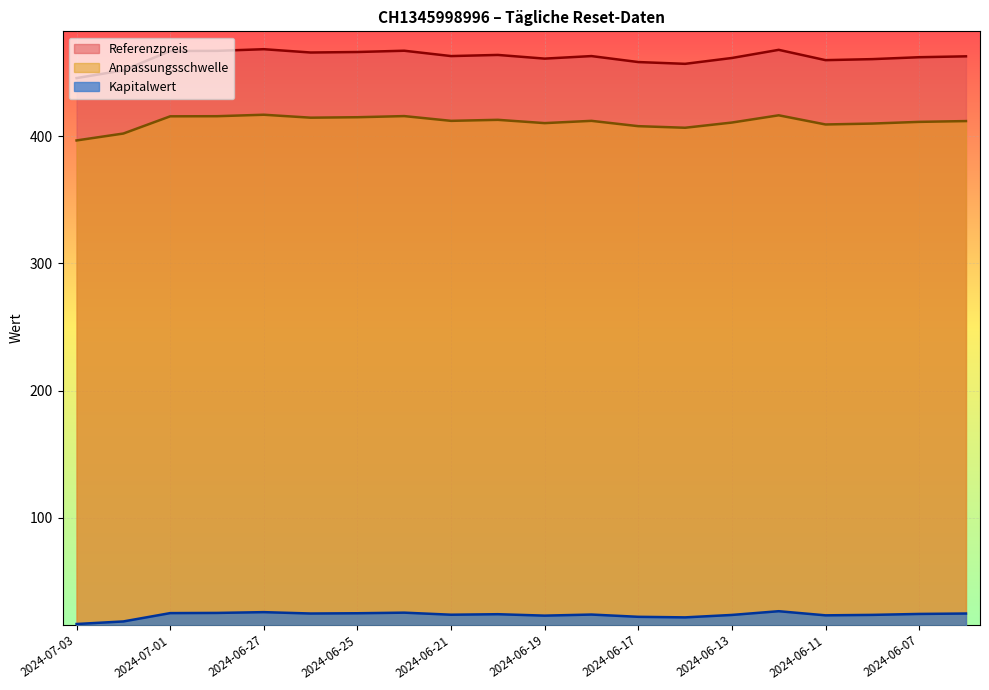

At which category does the chart reach its minimum across all series?

2024-07-03